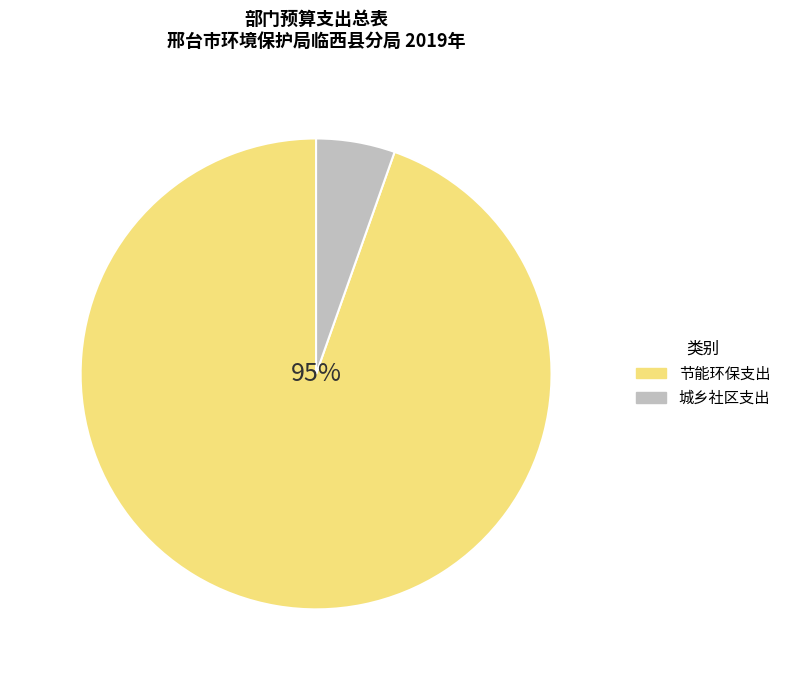

Is there any slice that represents more than half of the pie?

Yes